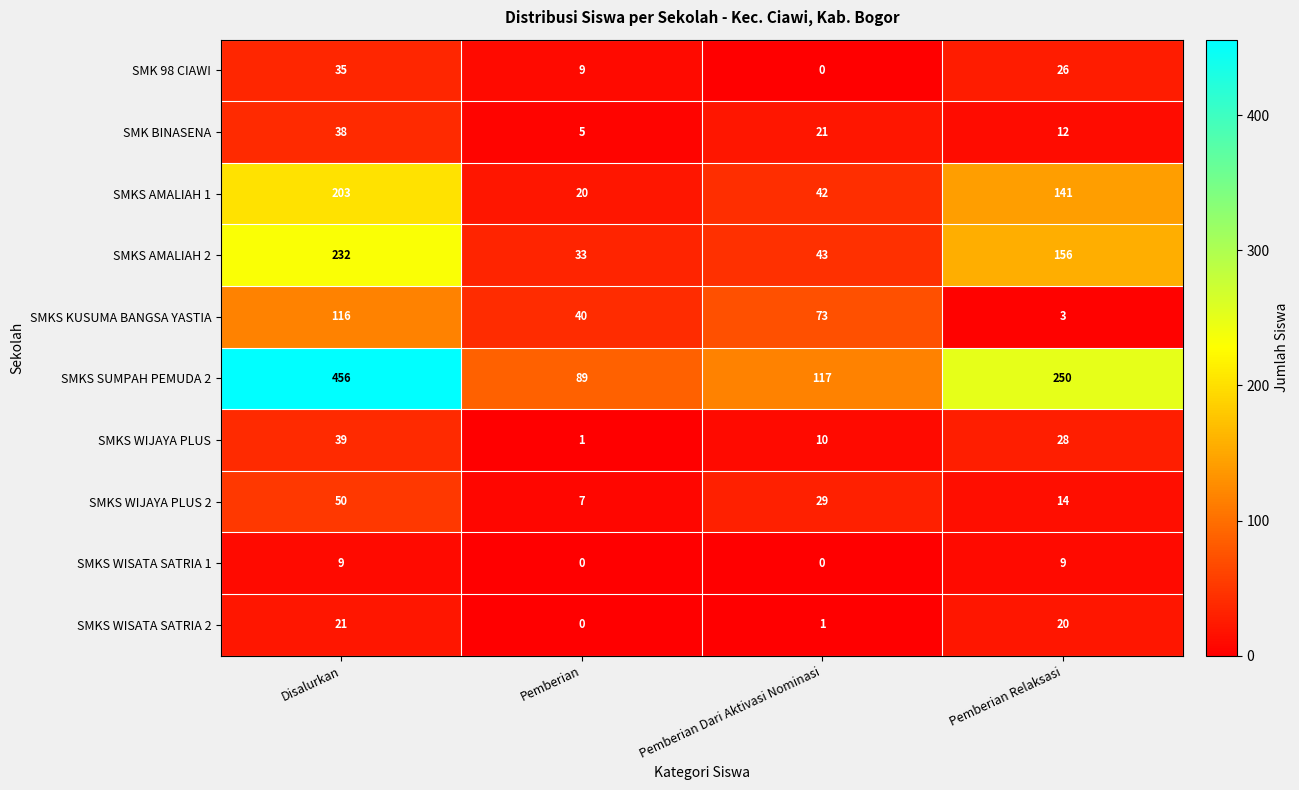

Rank the series by their maximum value, from lowest to highest.

SMKS WISATA SATRIA 1, SMKS WISATA SATRIA 2, SMK 98 CIAWI, SMK BINASENA, SMKS WIJAYA PLUS, SMKS WIJAYA PLUS 2, SMKS KUSUMA BANGSA YASTIA, SMKS AMALIAH 1, SMKS AMALIAH 2, SMKS SUMPAH PEMUDA 2